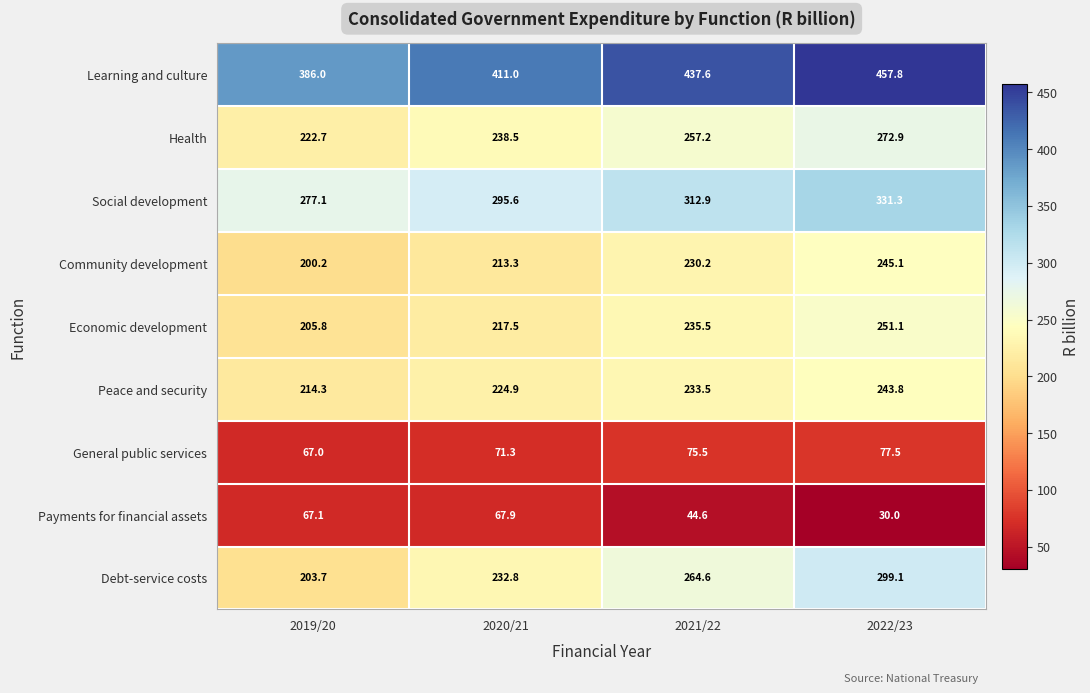

What is the difference between the maximum and minimum values in the Community development series?

44.9